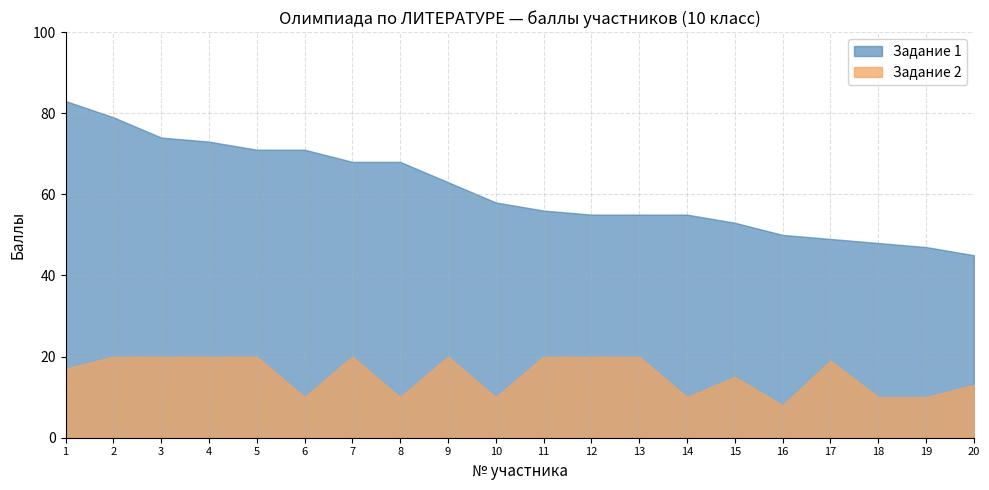

How many categories are shown in the chart?

20